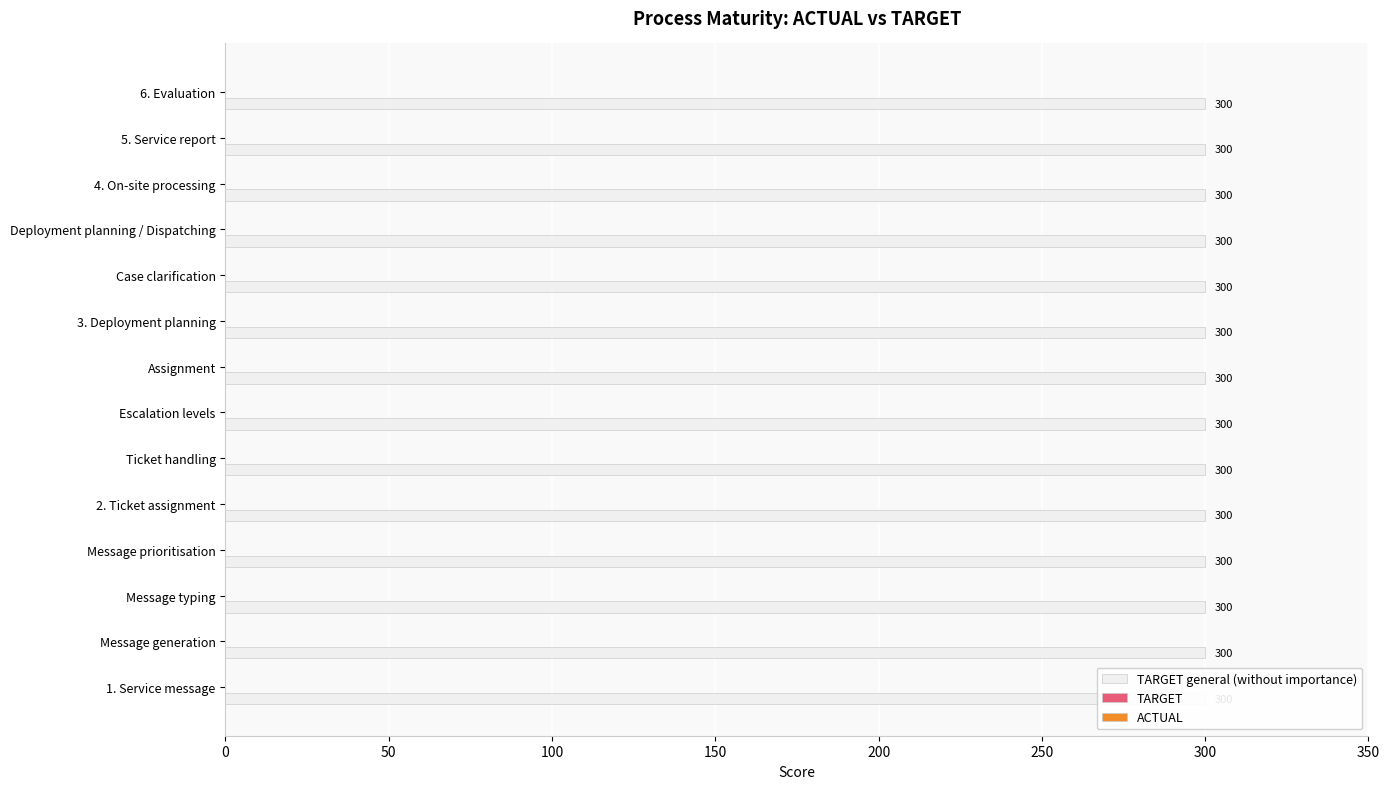

How many bars are there in each group?

3